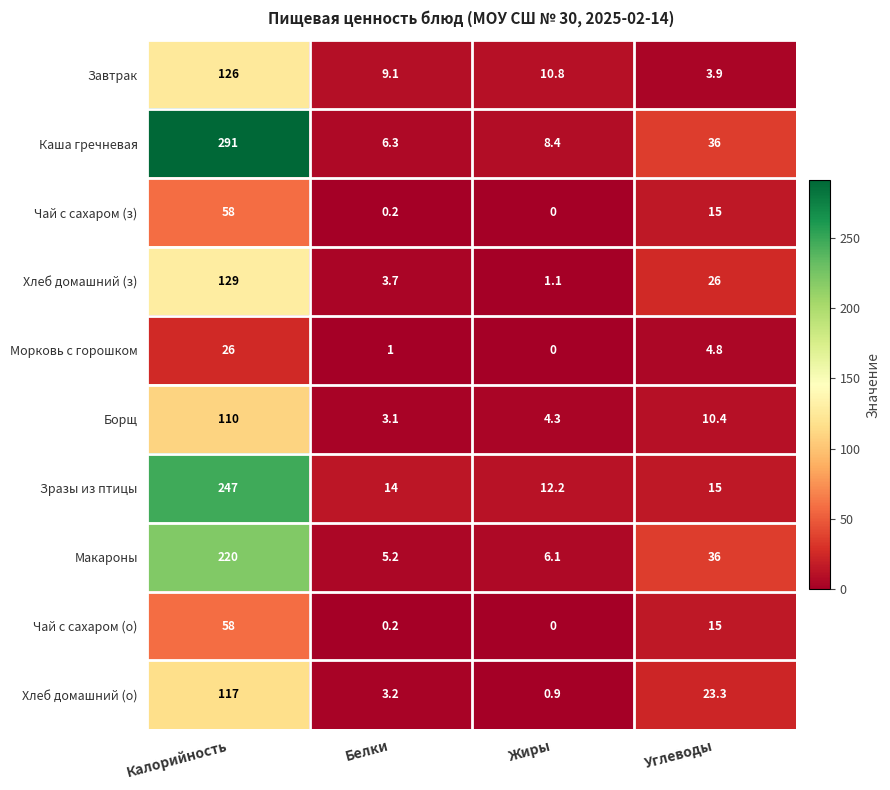

Which series changed the most between Белки and Жиры?

Хлеб домашний (з)